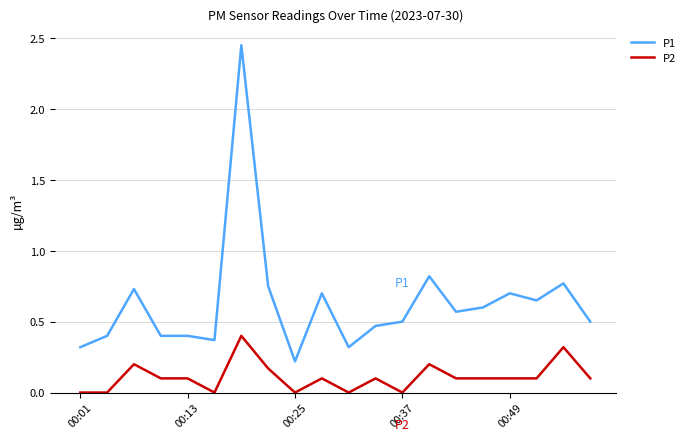

What is the difference between the maximum and minimum values in the P1 series?

2.2